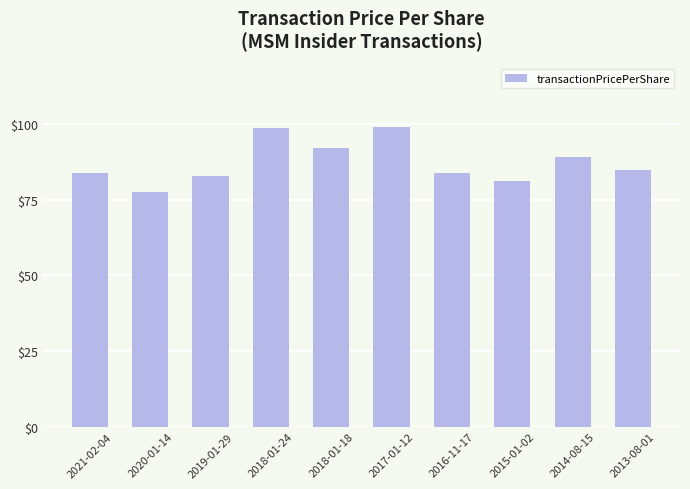

At which category does the chart reach its minimum across all series?

2020-01-14